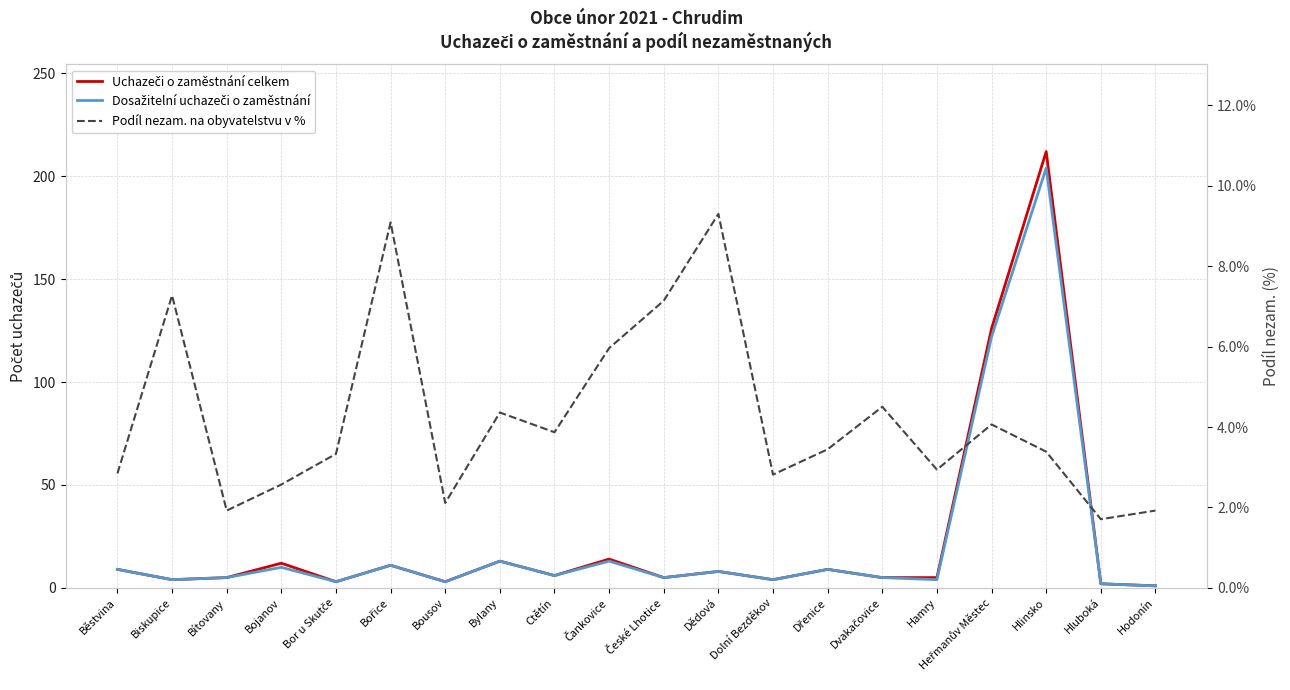

True or false: Dosažitelní uchazeči o zaměstnání and Podíl nezam. na obyvatelstvu v % cross at least once.

True